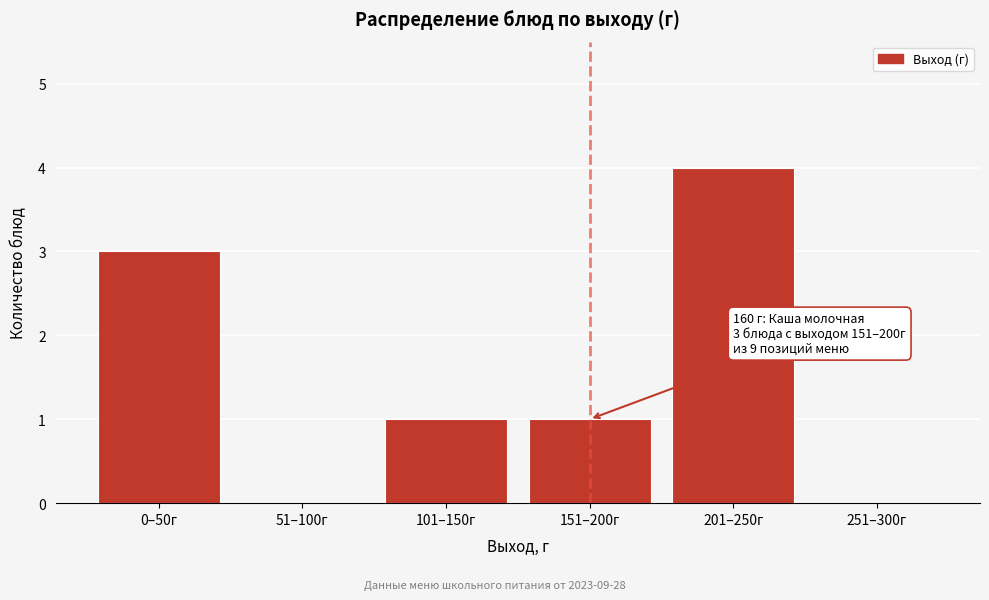

Reading right to left, transcribe all the data shown in this chart.

251–300г=0	201–250г=4	151–200г=1	101–150г=1	51–100г=0	0–50г=3